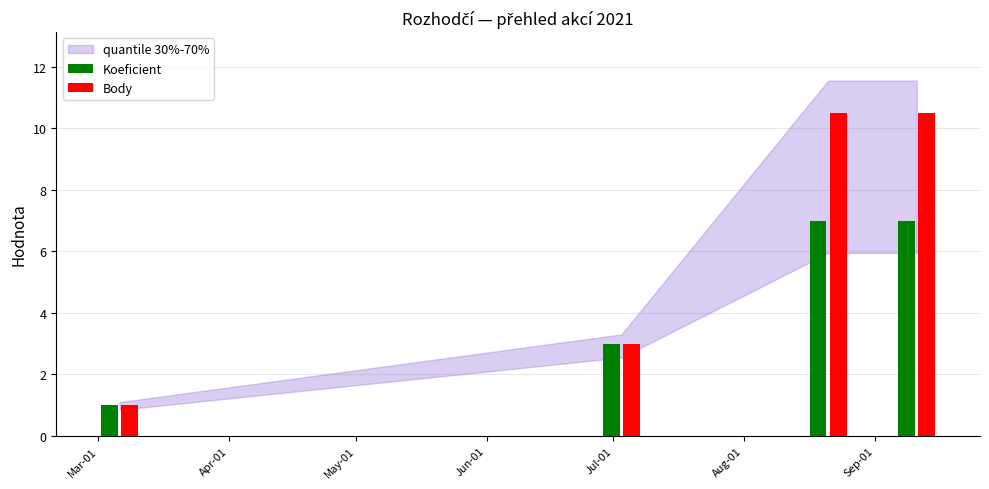

Which series has the widest spread of values?

Body